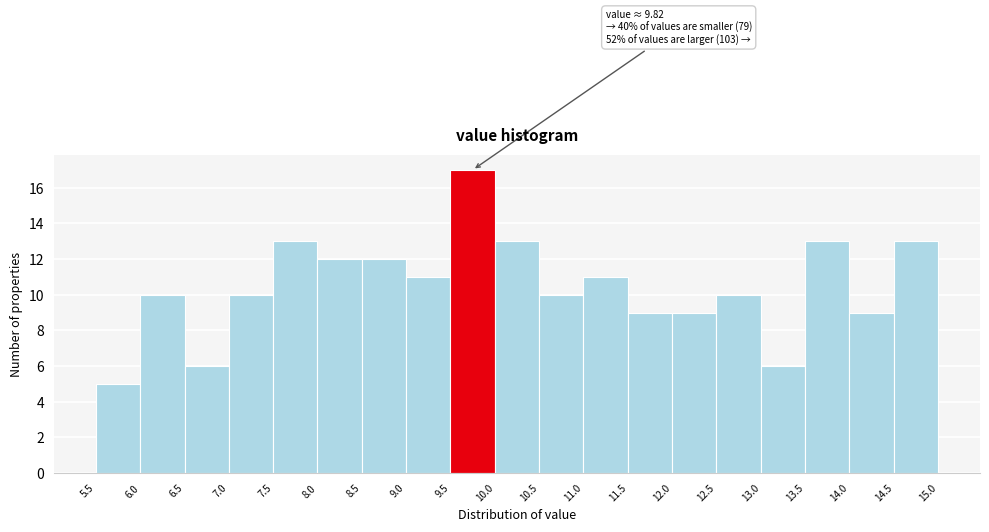

Over which range of the x-axis is the bar tallest?

9.5 to 10.0